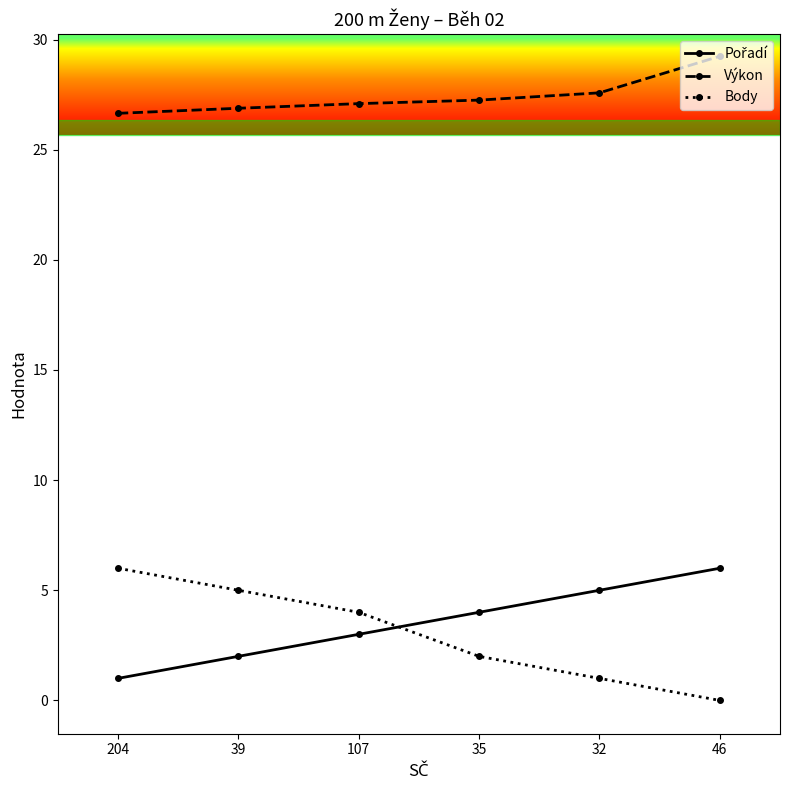

Which series has the largest total across all categories?

Výkon